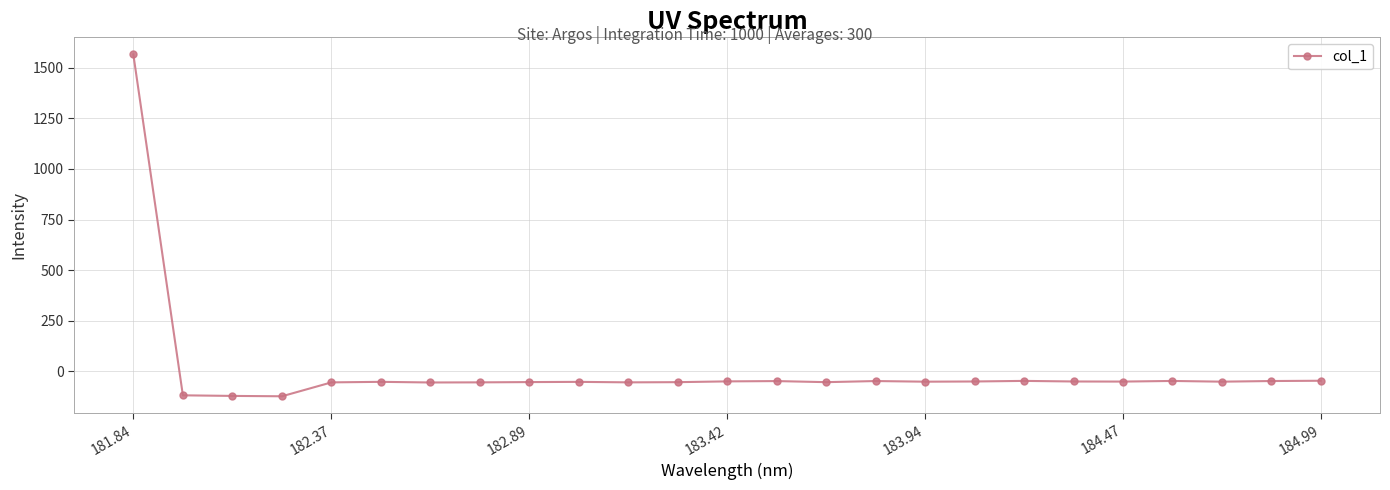

What is the difference between the second highest and minimum values?

76.8